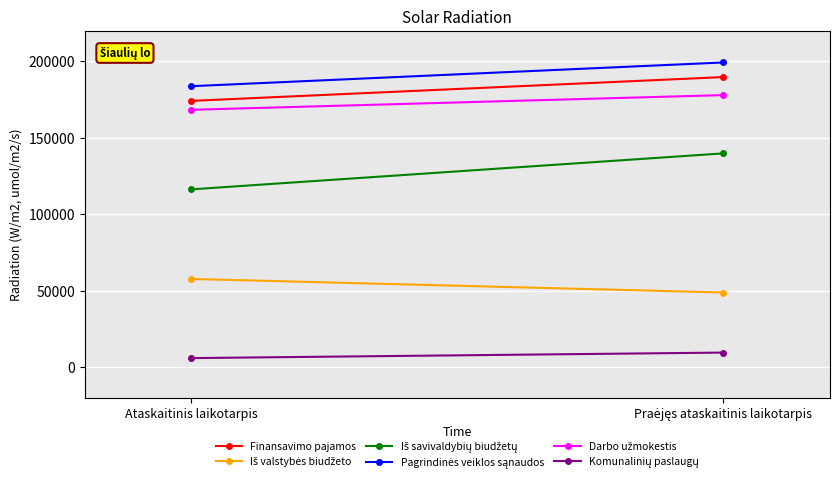

What are all the series names shown in the legend?

Finansavimo pajamos, Iš valstybės biudžeto, Iš savivaldybių biudžetų, Pagrindinės veiklos sąnaudos, Darbo užmokestis, Komunalinių paslaugų